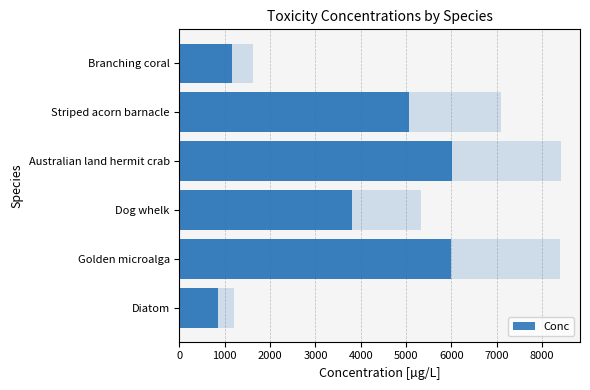

What is the greatest value displayed?

6010